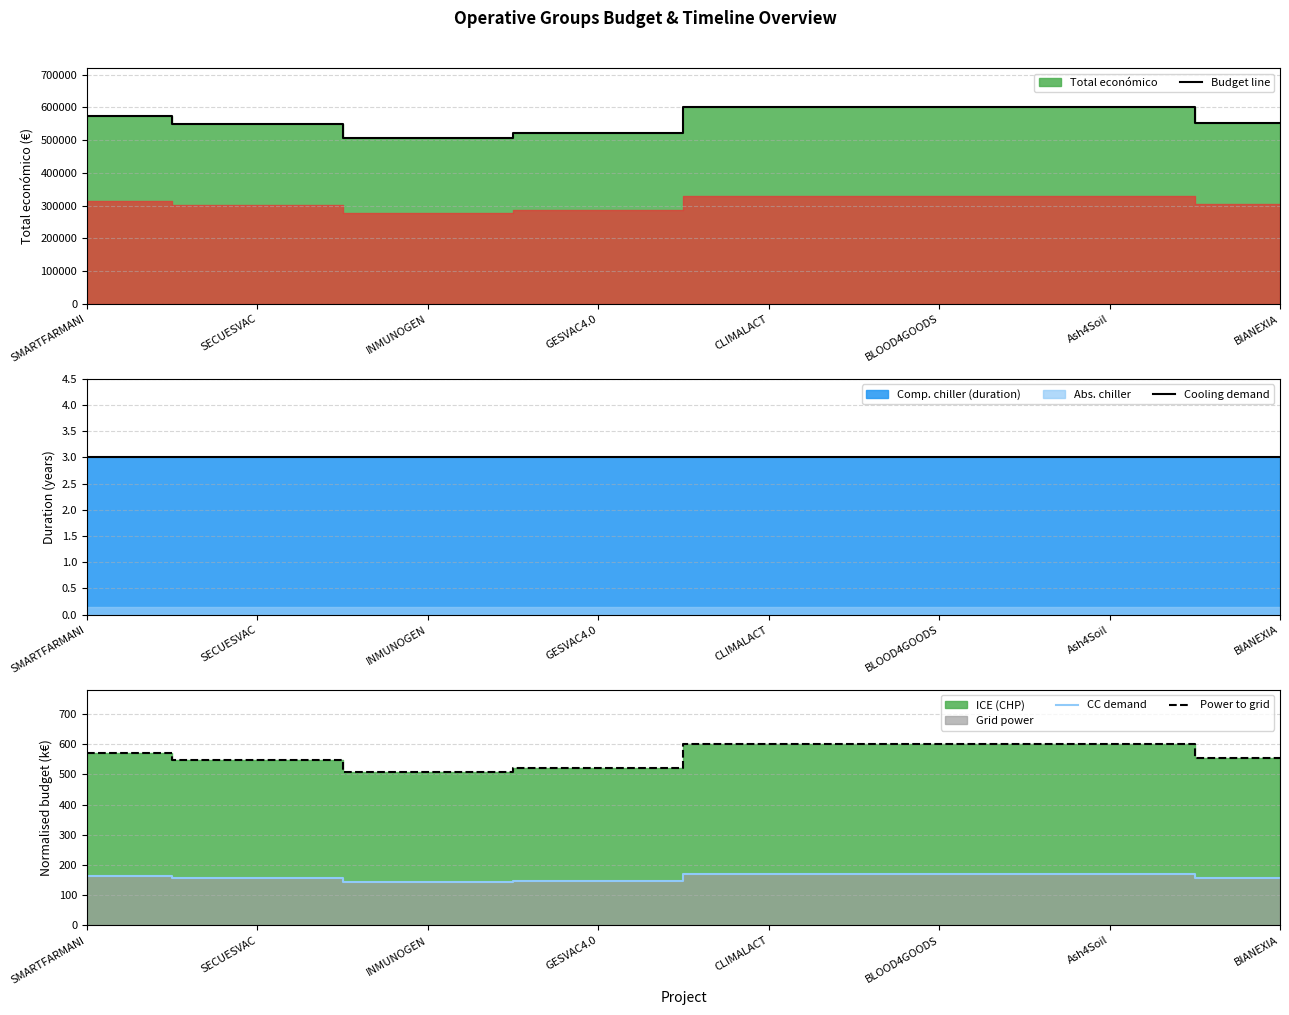

What is the total value across all series at INMUNOGEN?

507357.5